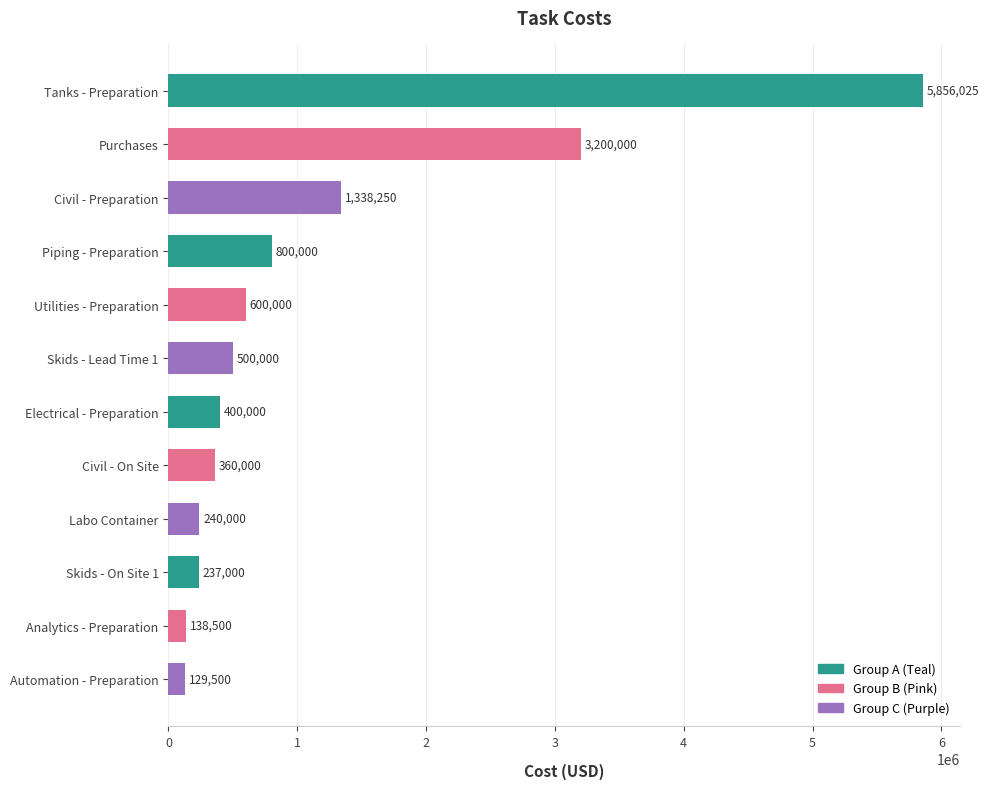

Reading top to bottom, what are all the values shown in this chart?

Tanks - Preparation=5856025	Purchases=3200000	Civil - Preparation=1338250	Piping - Preparation=800000	Utilities - Preparation=600000	Skids - Lead Time 1=500000	Electrical - Preparation=400000	Civil - On Site=360000	Labo Container=240000	Skids - On Site 1=237000	Analytics - Preparation=138500	Automation - Preparation=129500